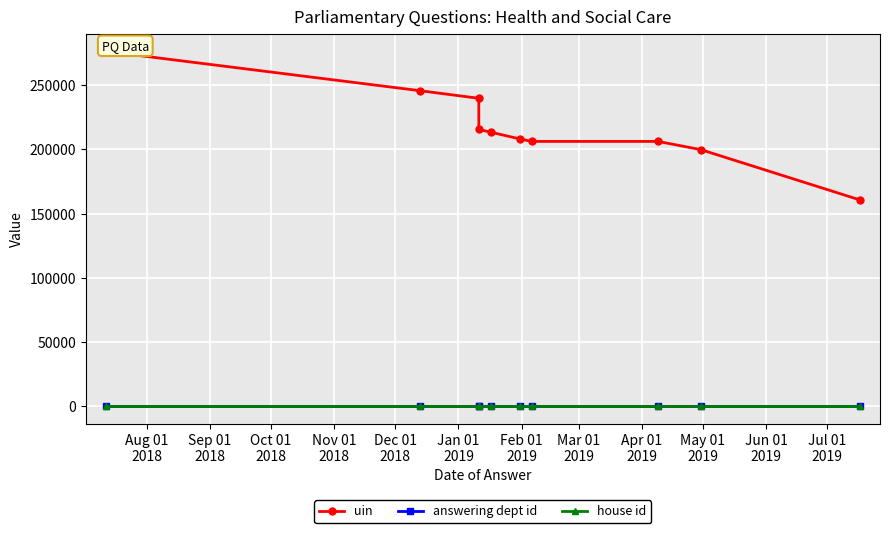

At which label does house id reach its minimum?

Aug 01
2018